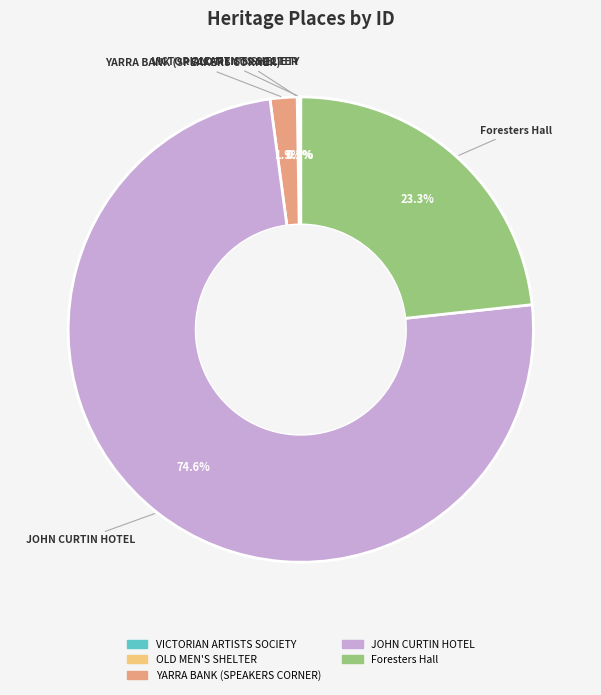

To the nearest percent, what is the average slice percentage?

20%